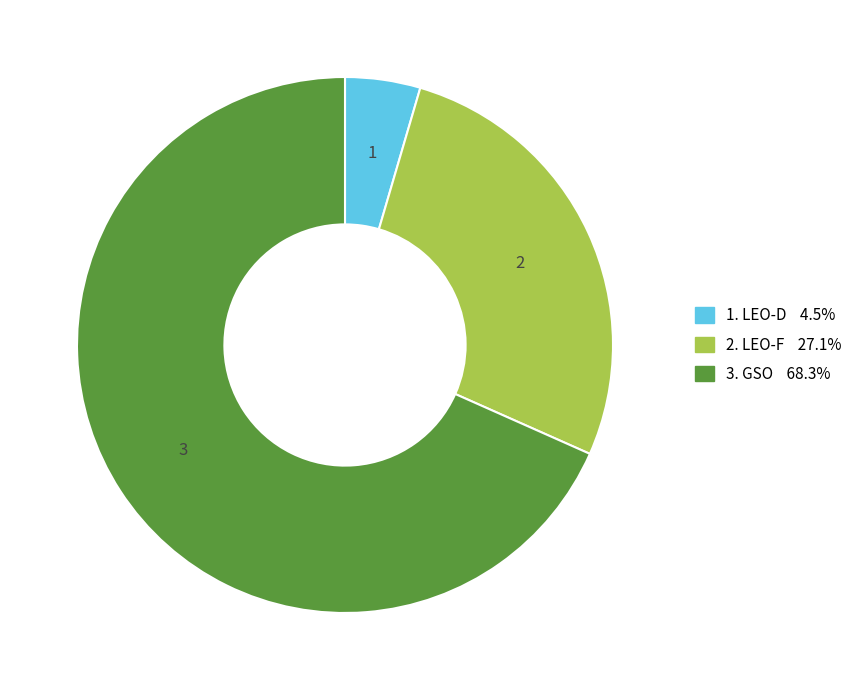

Does any single category account for the majority?

Yes